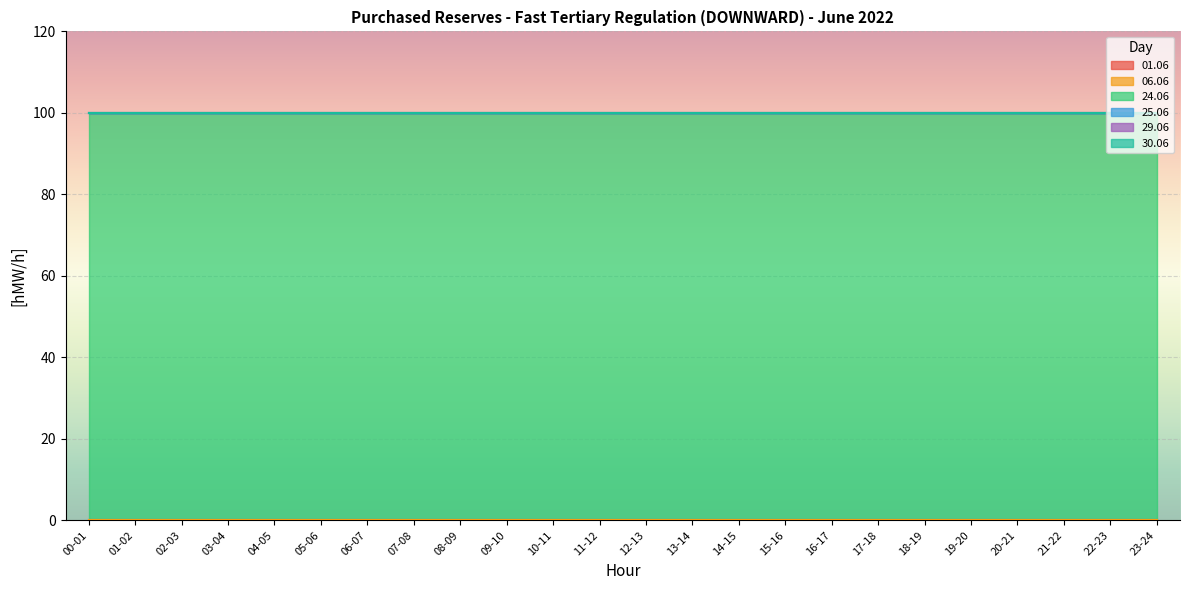

List the series in order of their peak value, highest first.

24.06, 01.06, 06.06, 25.06, 29.06, 30.06